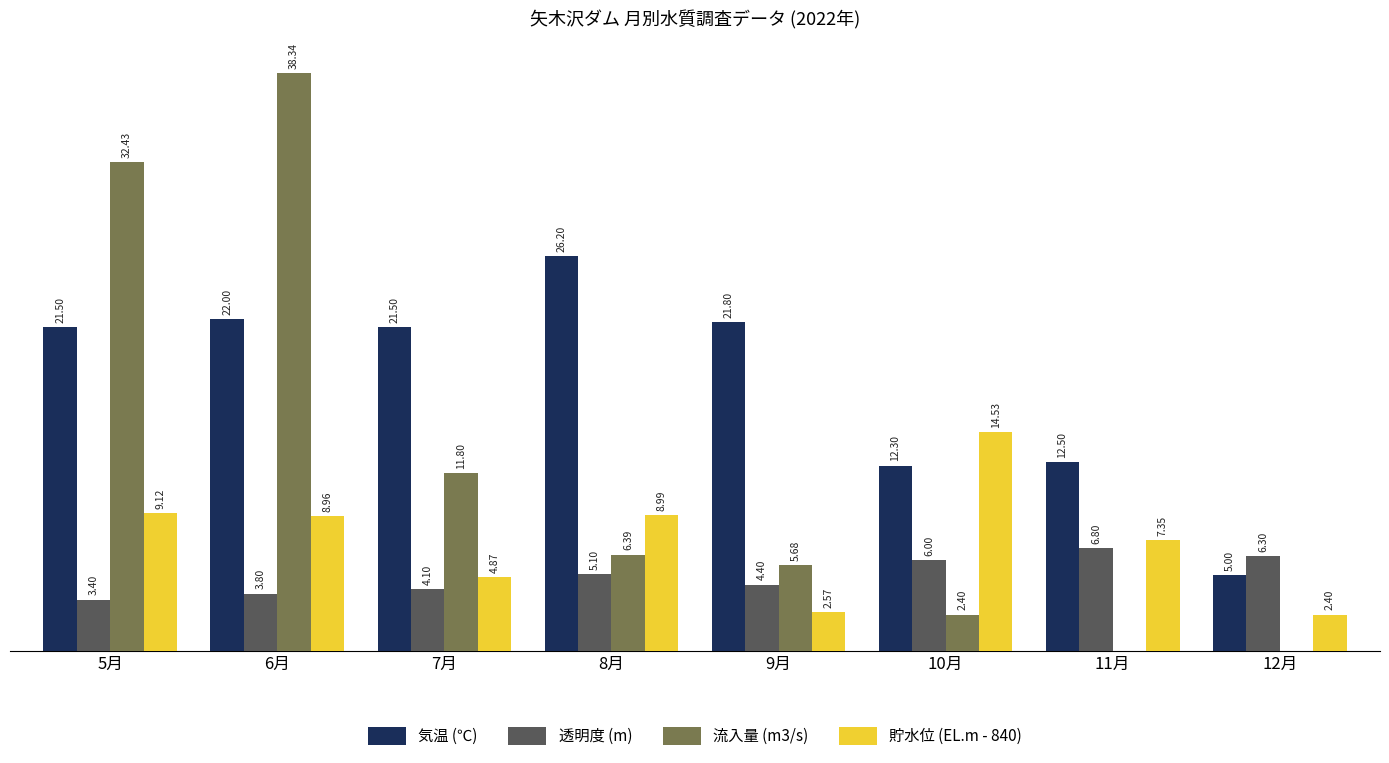

Is the value of 気温 (℃) at 10月 greater than the value of 流入量 (m3/s) at 7月?

Yes